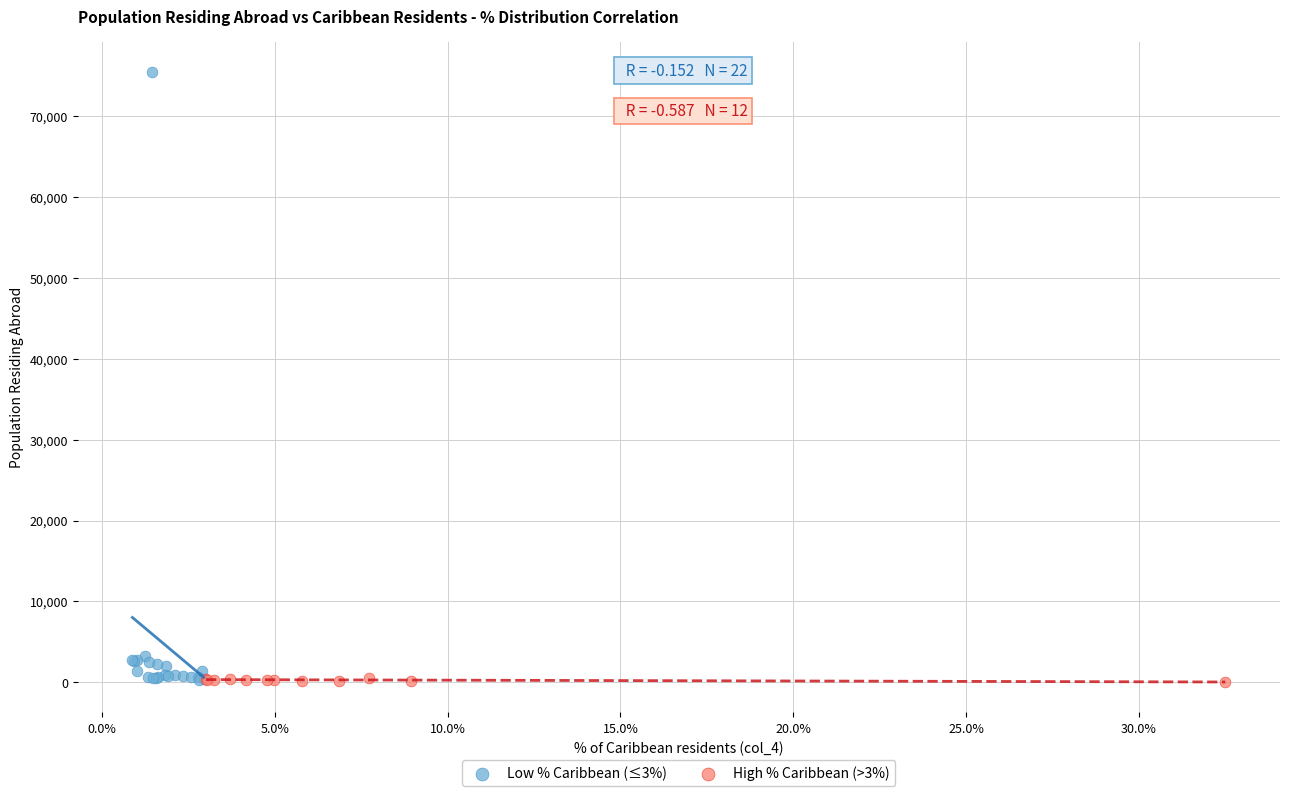

Which series contains the highest Y value?

Low % Caribbean (≤3%)